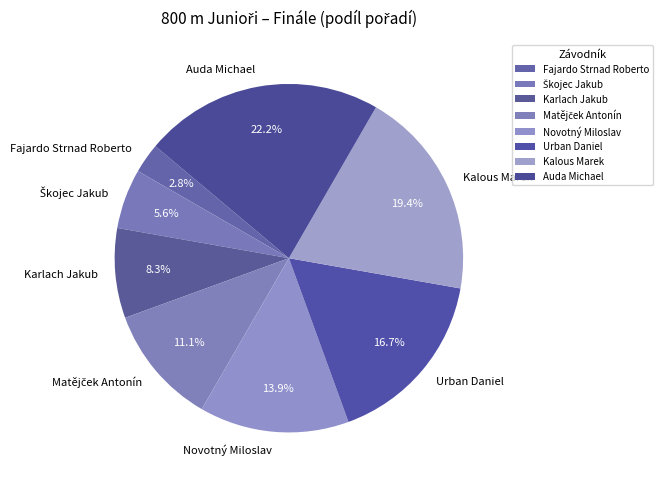

Do Kalous Marek and Karlach Jakub together represent more than half of the pie?

No